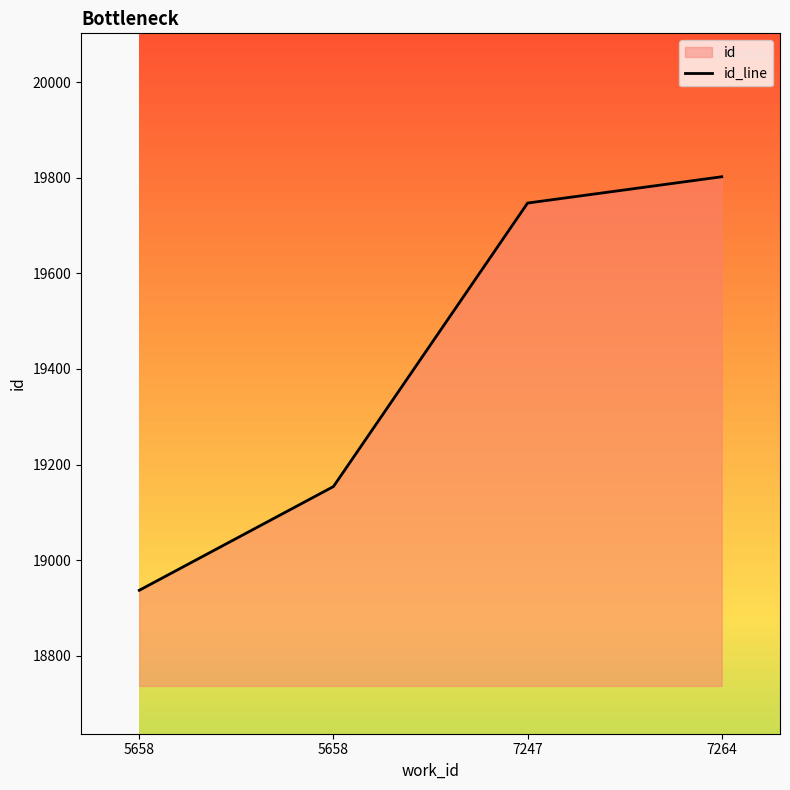

Reading right to left, extract all data points from this chart.

19802	19747	19154	18937